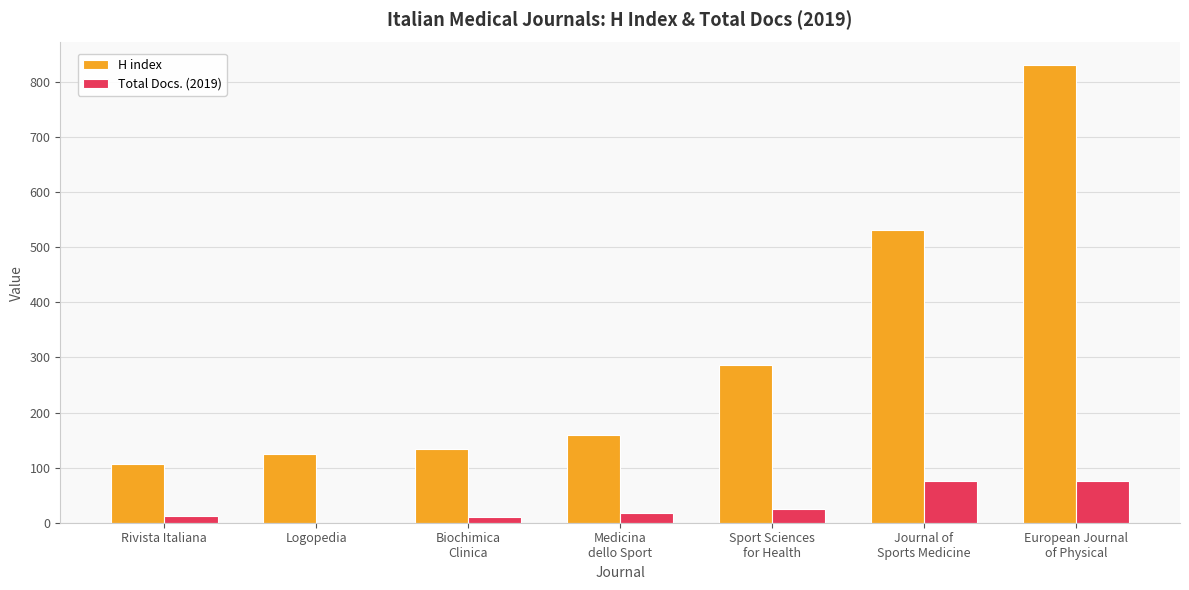

Is the value of H index at Logopedia greater than the value of Total Docs. (2019) at Rivista Italiana?

Yes